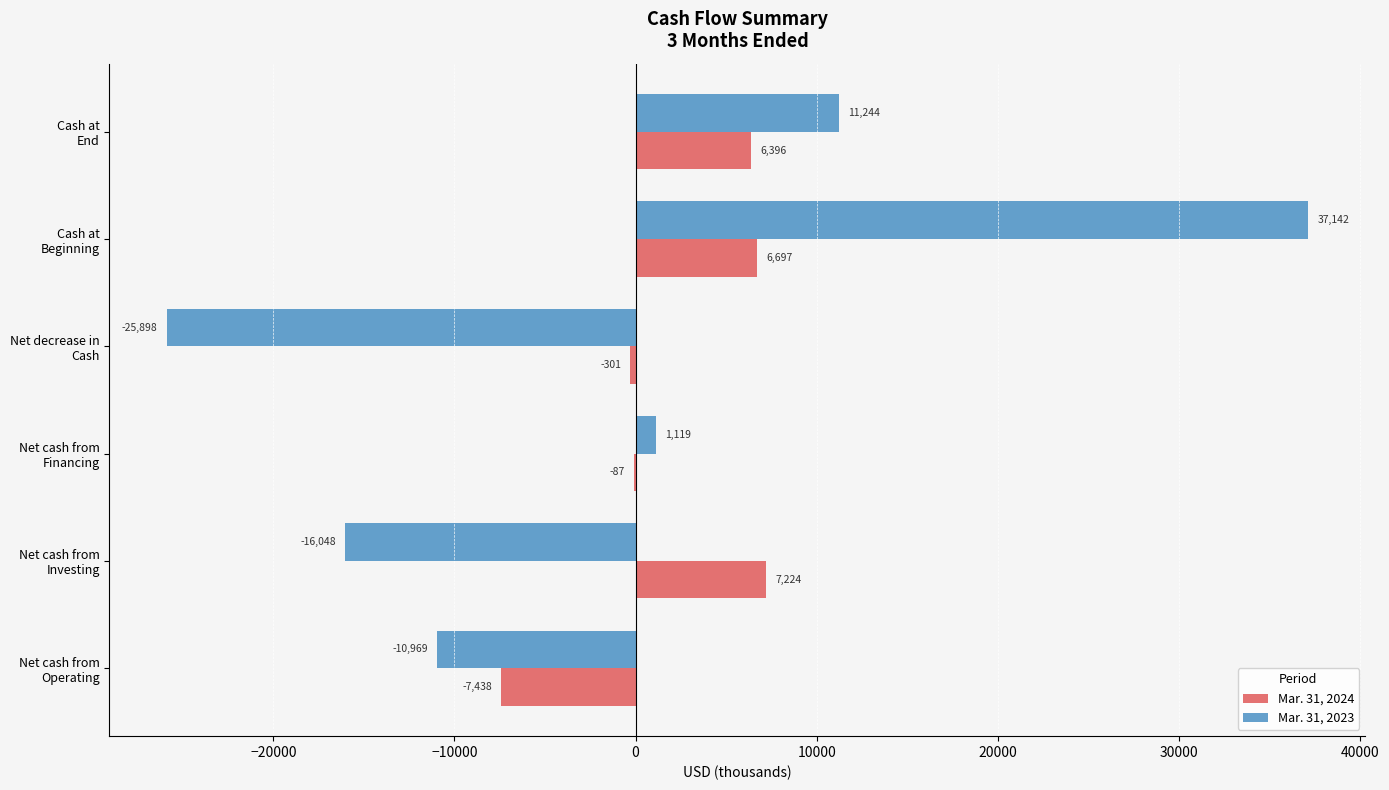

What is the maximum value shown in the chart?

37142